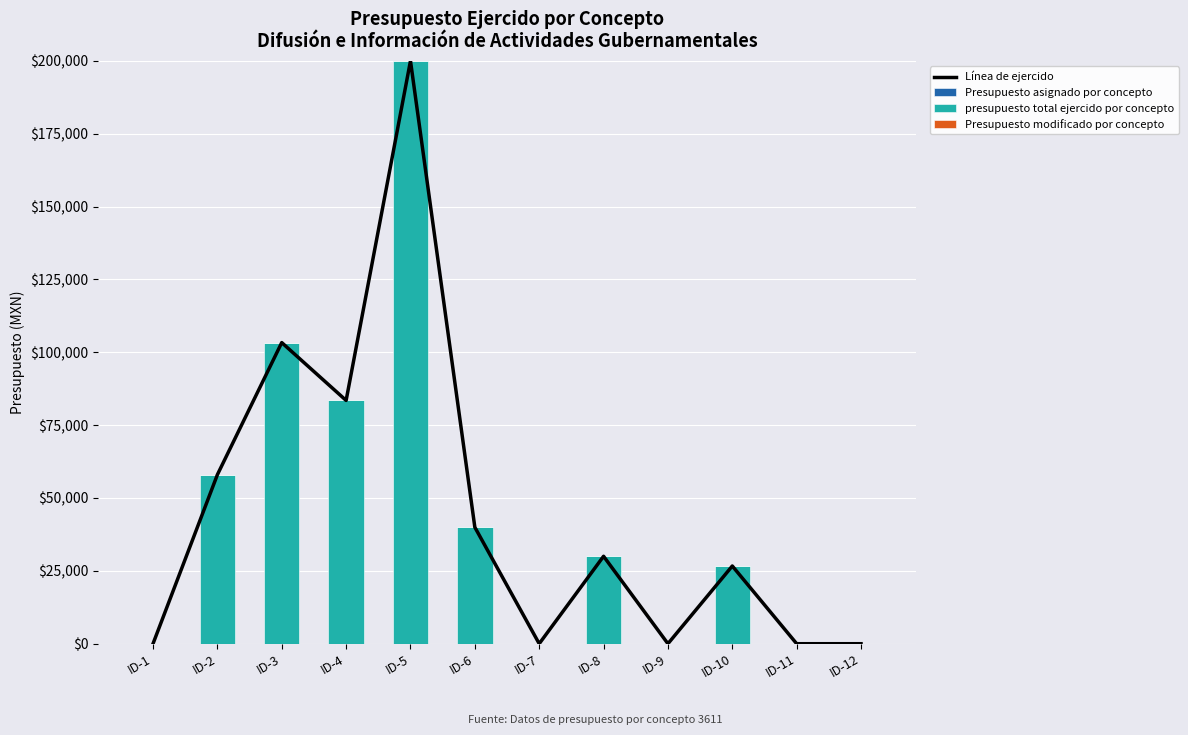

The value of Línea de ejercido at ID-10 is 41858.8. True or false?

False